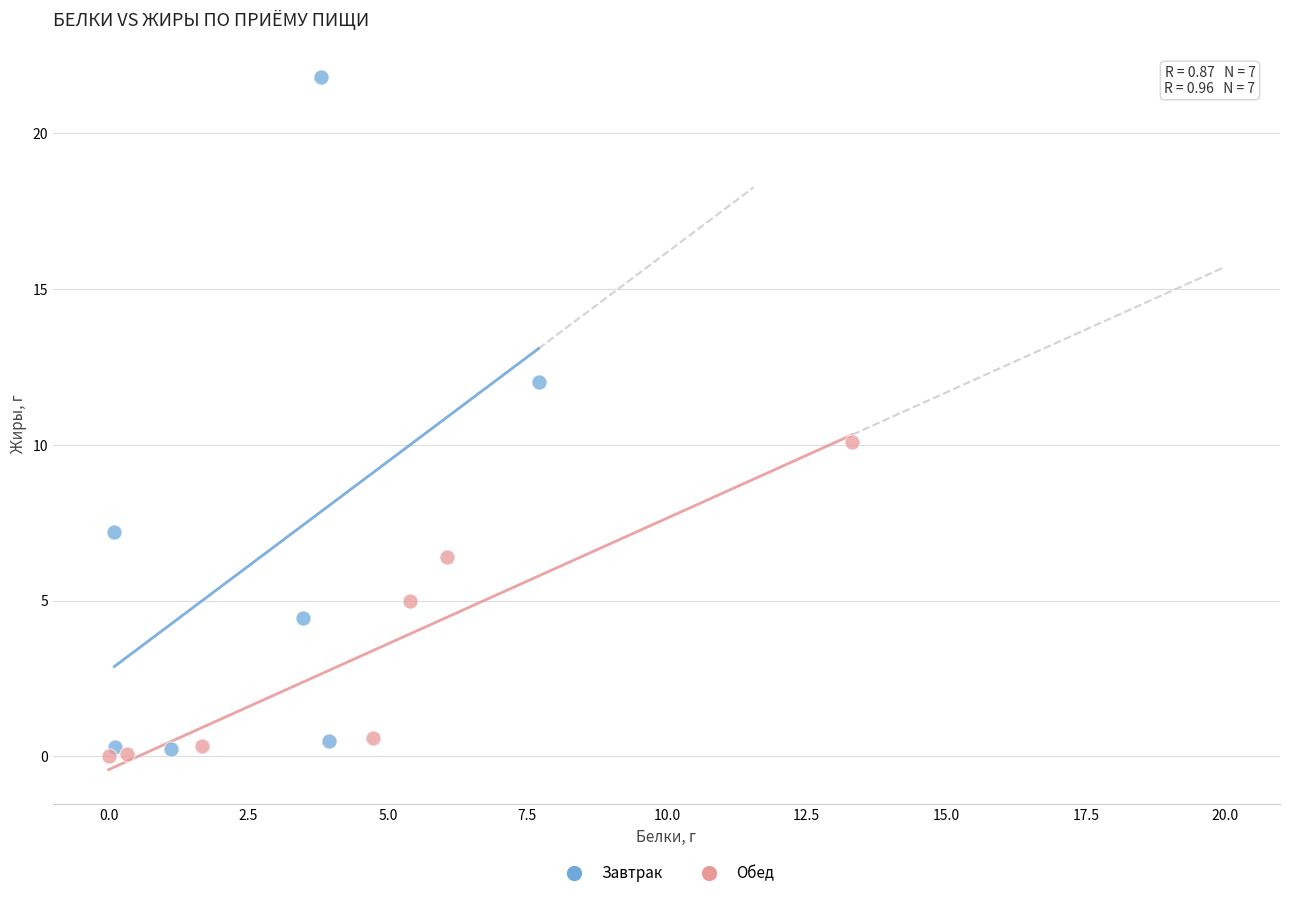

What are all the series names shown in the legend?

Завтрак, Обед